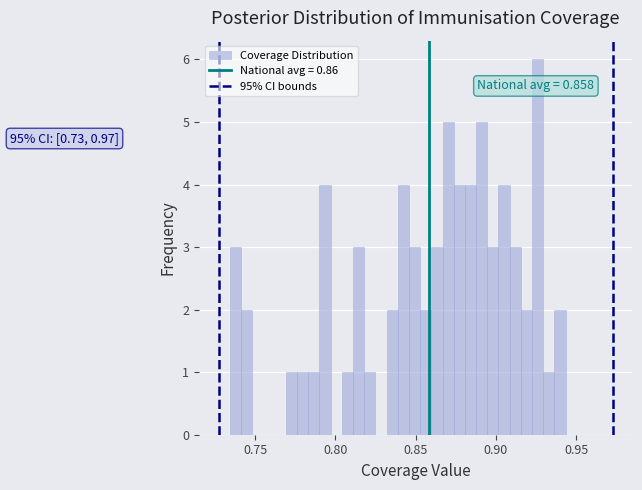

Around what value on the x-axis is the tallest bar? Give the approximate position of its centre, as read against the axis.

0.925